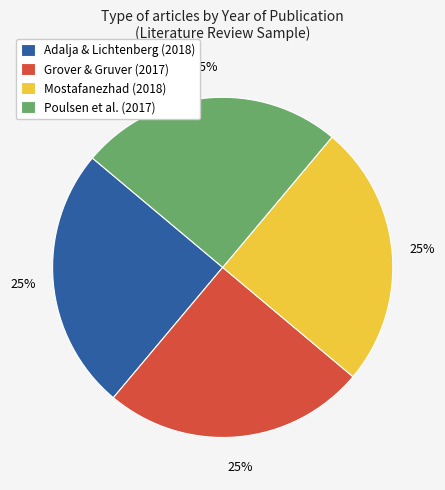

Is there any slice that represents more than half of the pie?

No